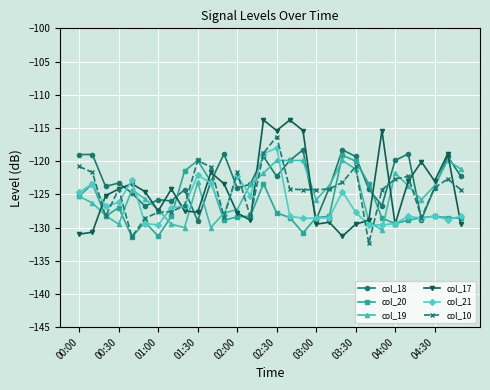

Is this an area chart (filled region under the line)?

No